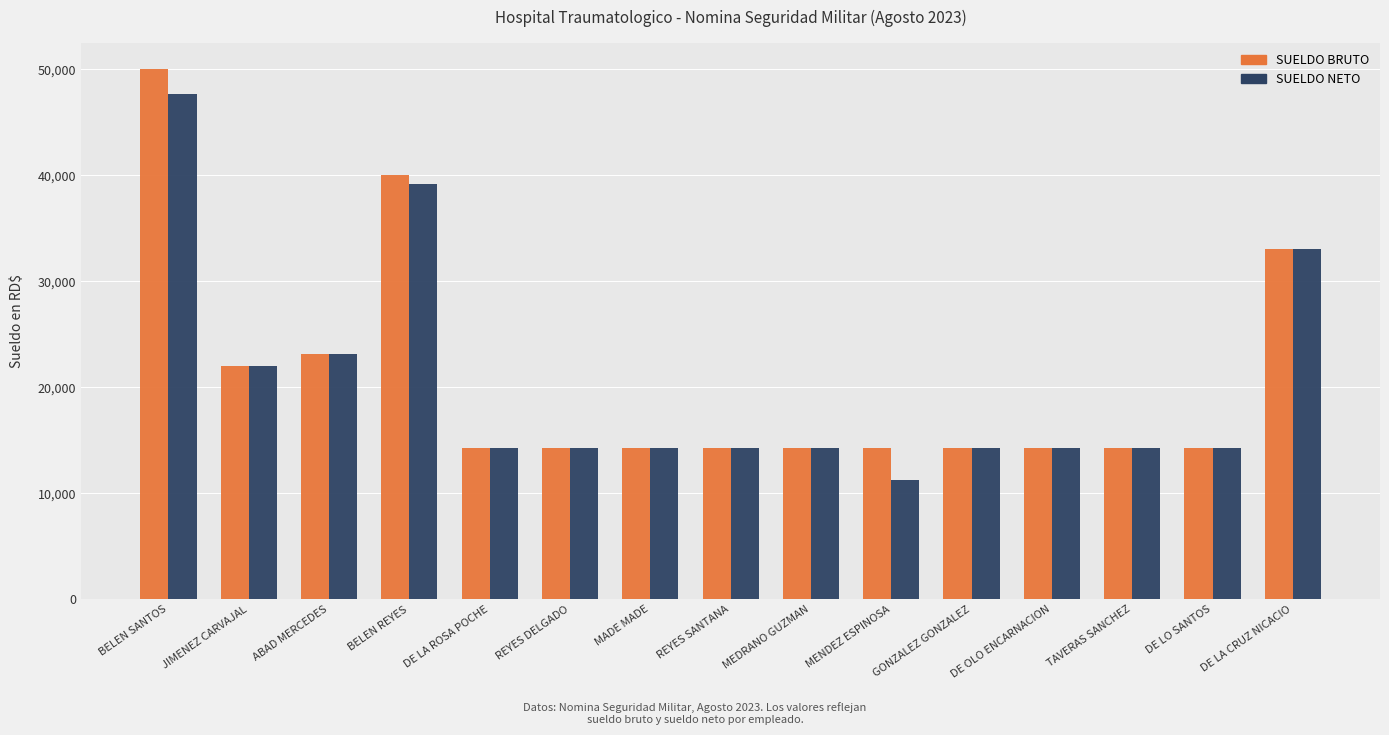

The SUELDO BRUTO series shows 14300.0 at TAVERAS SANCHEZ. True or false?

True